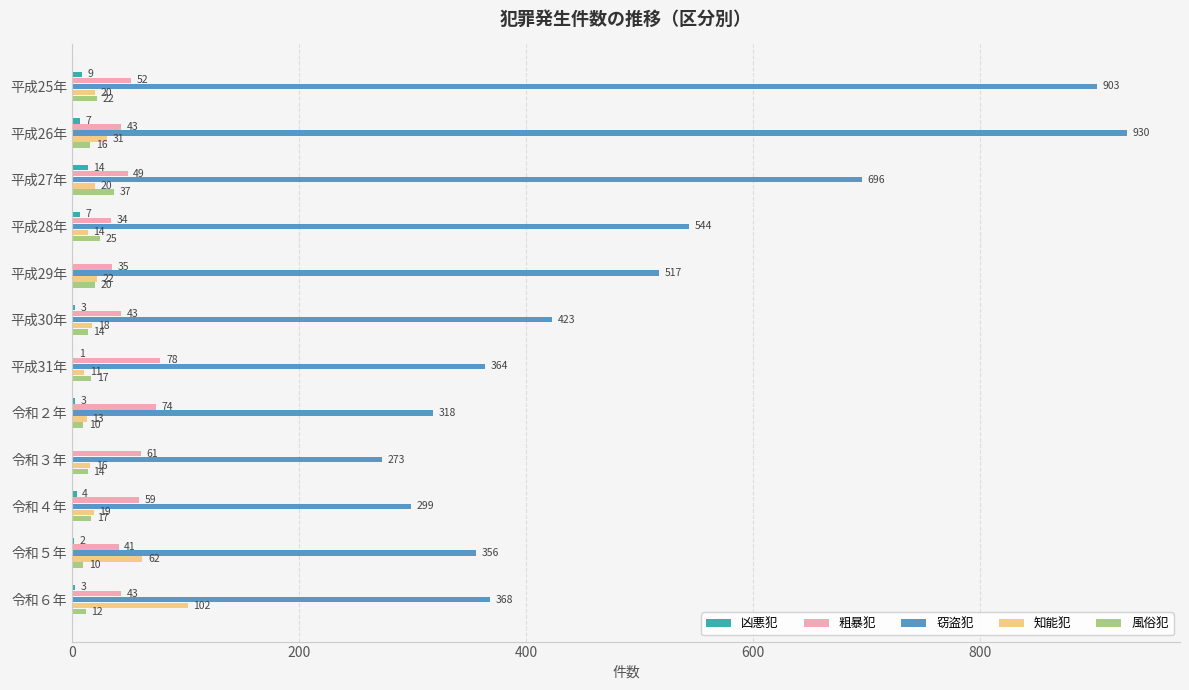

The value of 知能犯 at 平成27年 is 20. True or false?

True